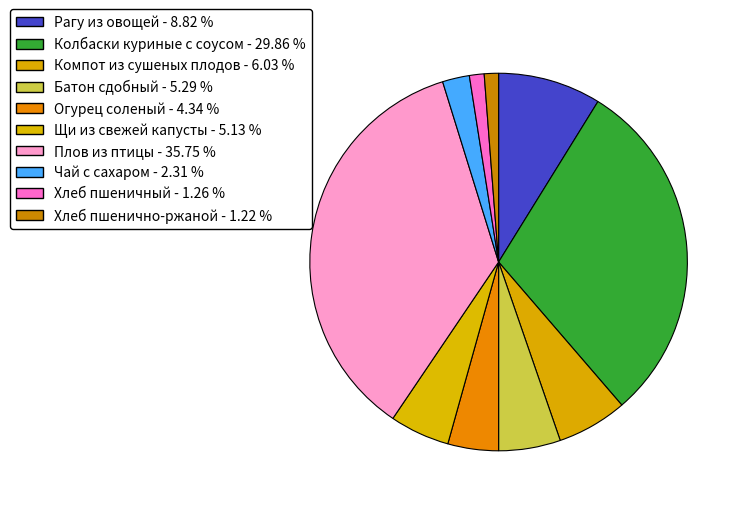

Rank the categories by value from lowest to highest.

Хлеб пшенично-ржаной, Хлеб пшеничный, Чай с сахаром, Огурец соленый, Щи из свежей капусты, Батон сдобный, Компот из сушеных плодов, Рагу из овощей, Колбаски куриные с соусом, Плов из птицы